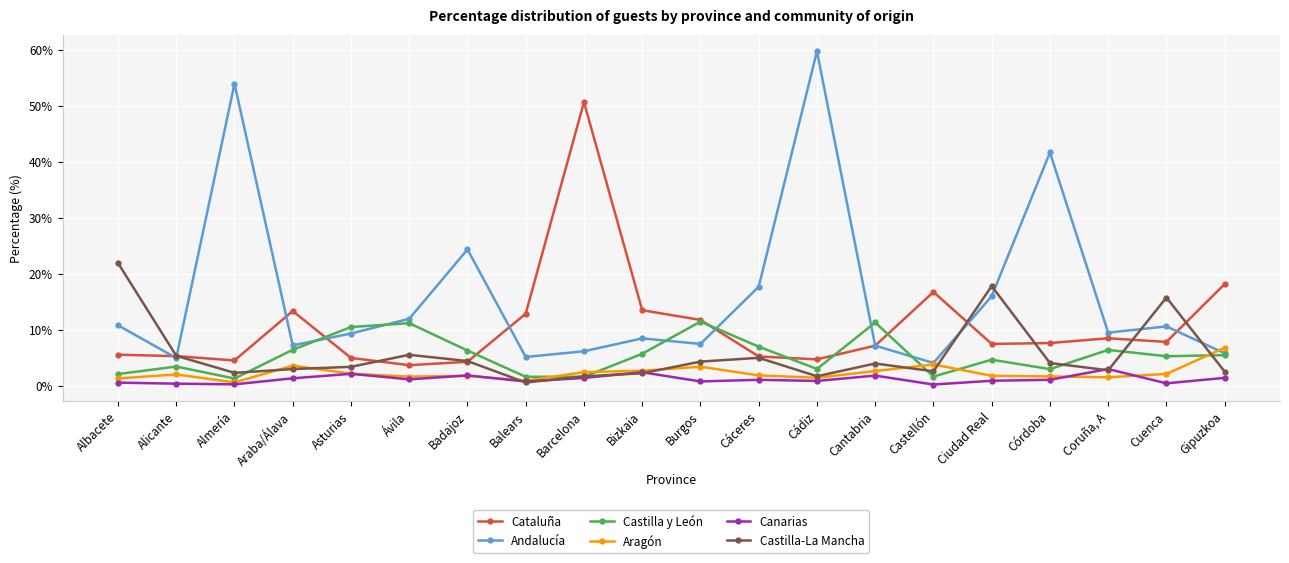

What is the value of the Aragón point at the 1st from the left?

1.4